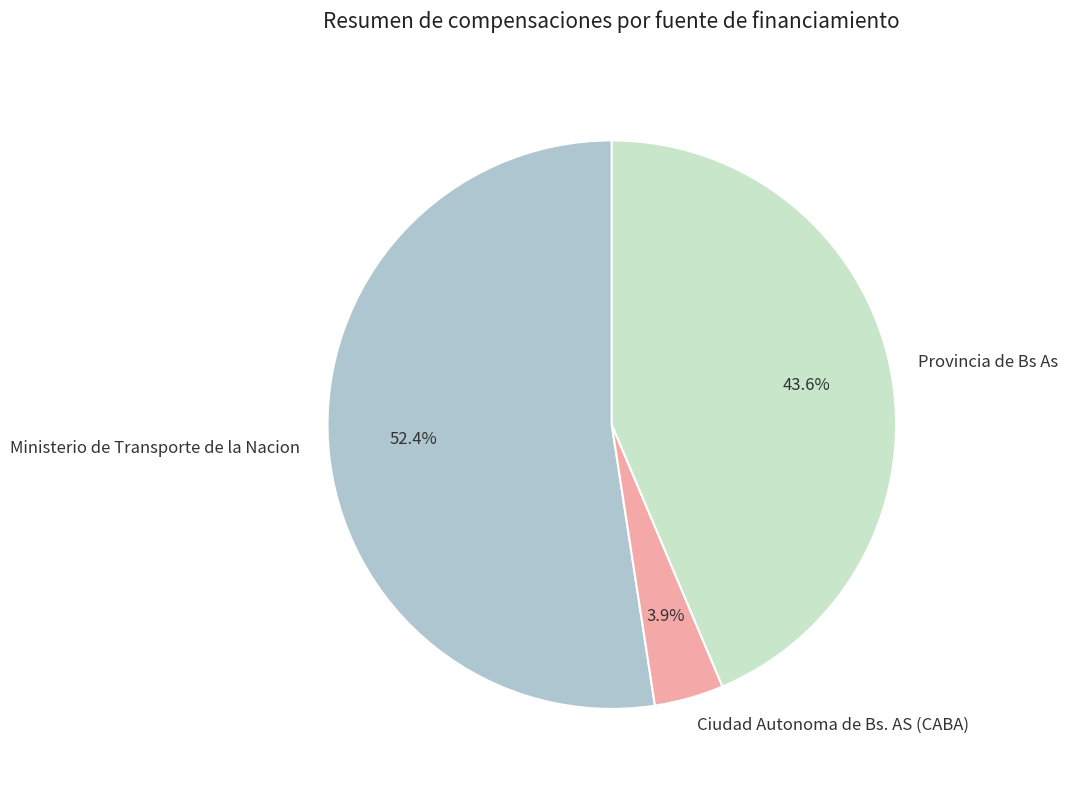

Combined, do Ministerio de Transporte de la Nacion and Provincia de Bs As account for over 50%?

Yes